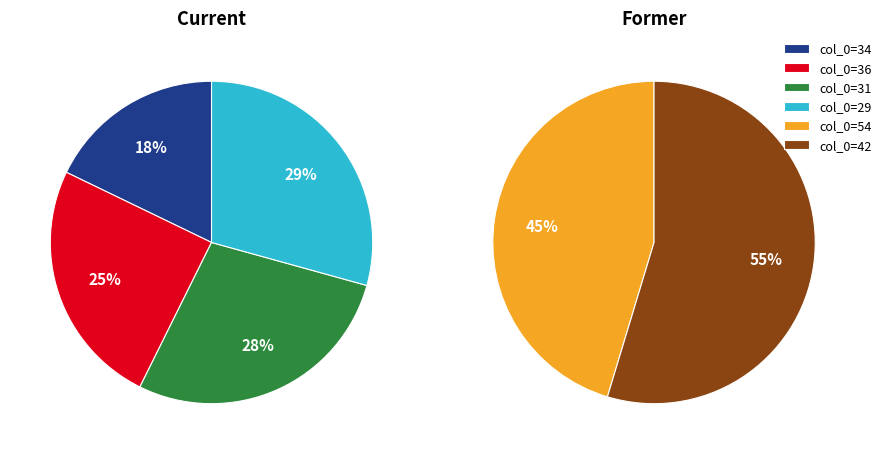

What percentage is NOT represented by 42?

82.3%